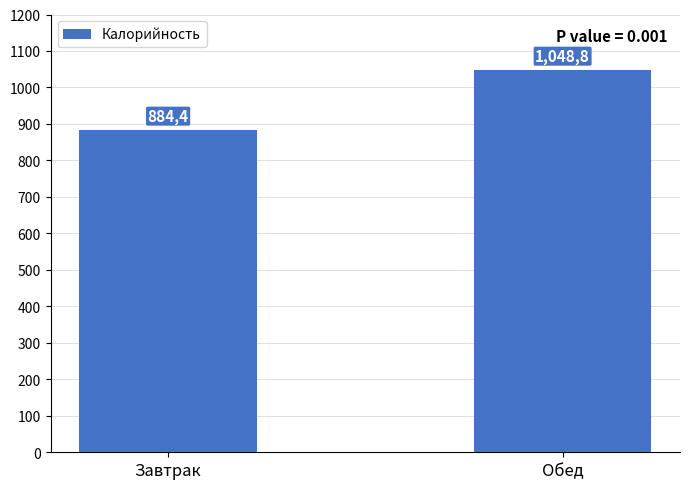

What is the label of the 1st bar from the right?

Обед